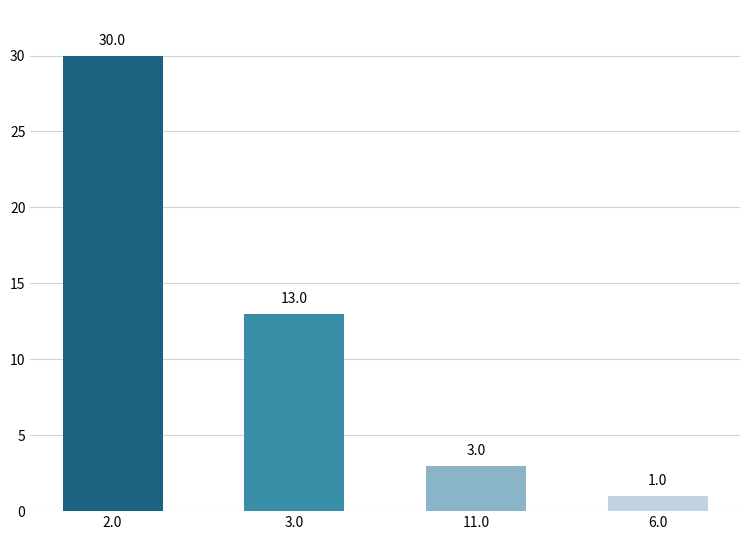

Rank the categories by value from highest to lowest.

2.0, 3.0, 11.0, 6.0